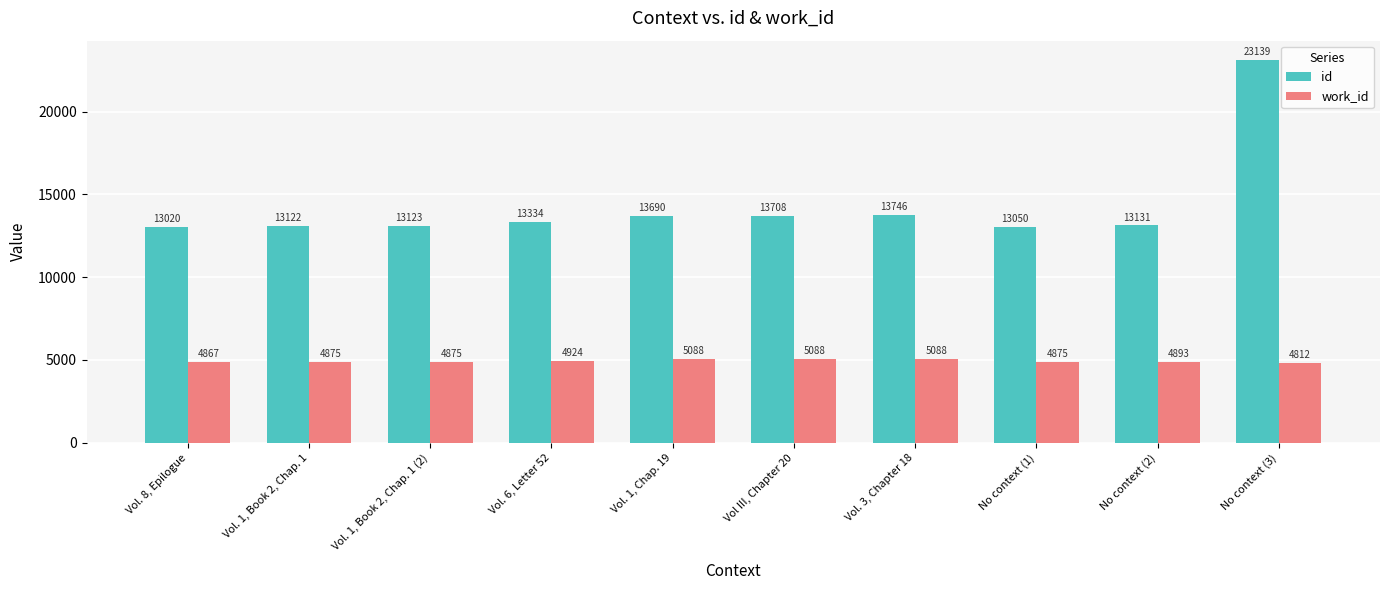

True or false: id has a value of 13131 at No context (2).

True